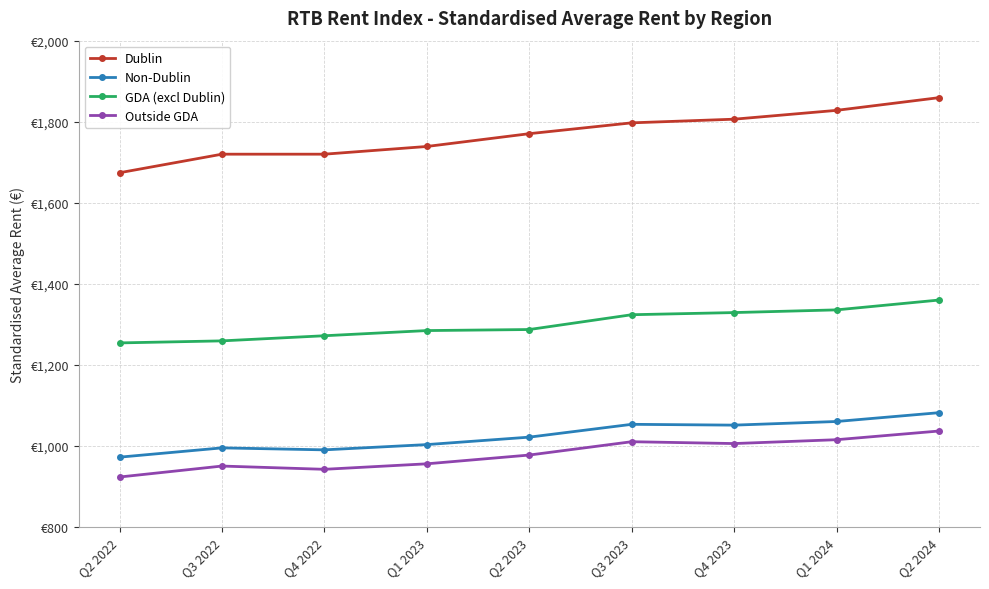

Does the chart have visible grid lines?

Yes